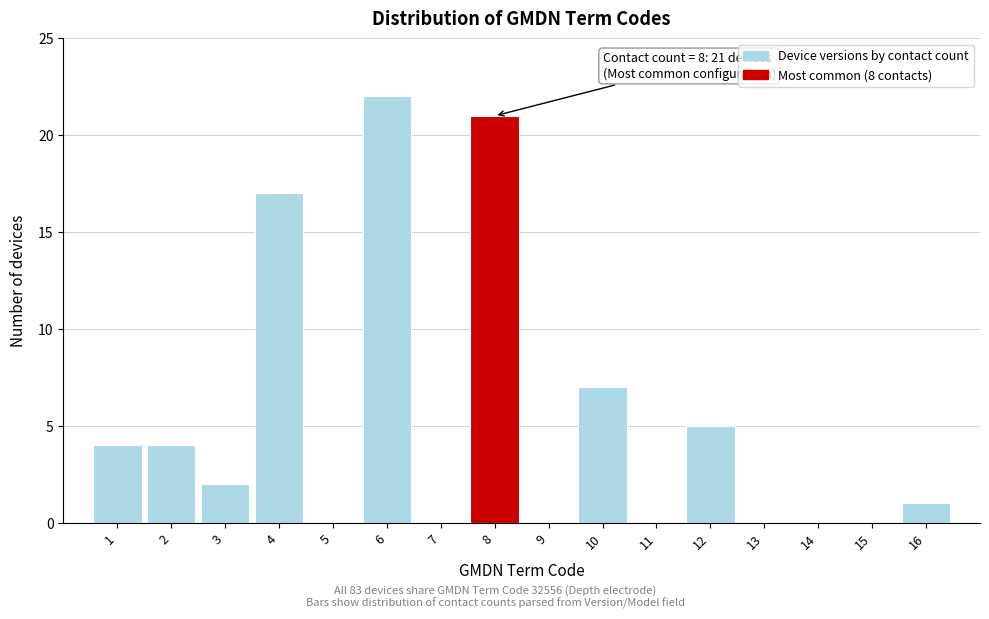

Which range on the x-axis has the tallest bar?

5.5 to 6.5